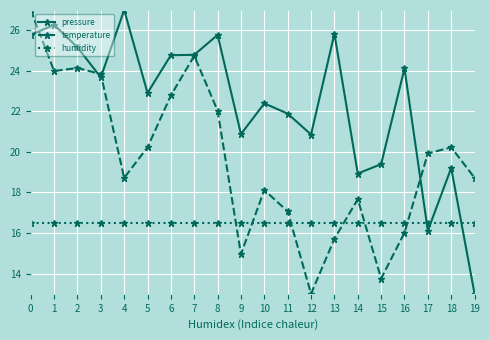

True or false: pressure has more than 2 interior local peaks.

True